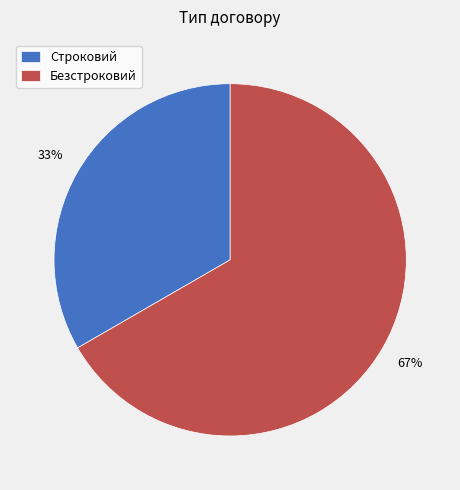

Rank the categories by value from highest to lowest.

Безстроковий, Строковий